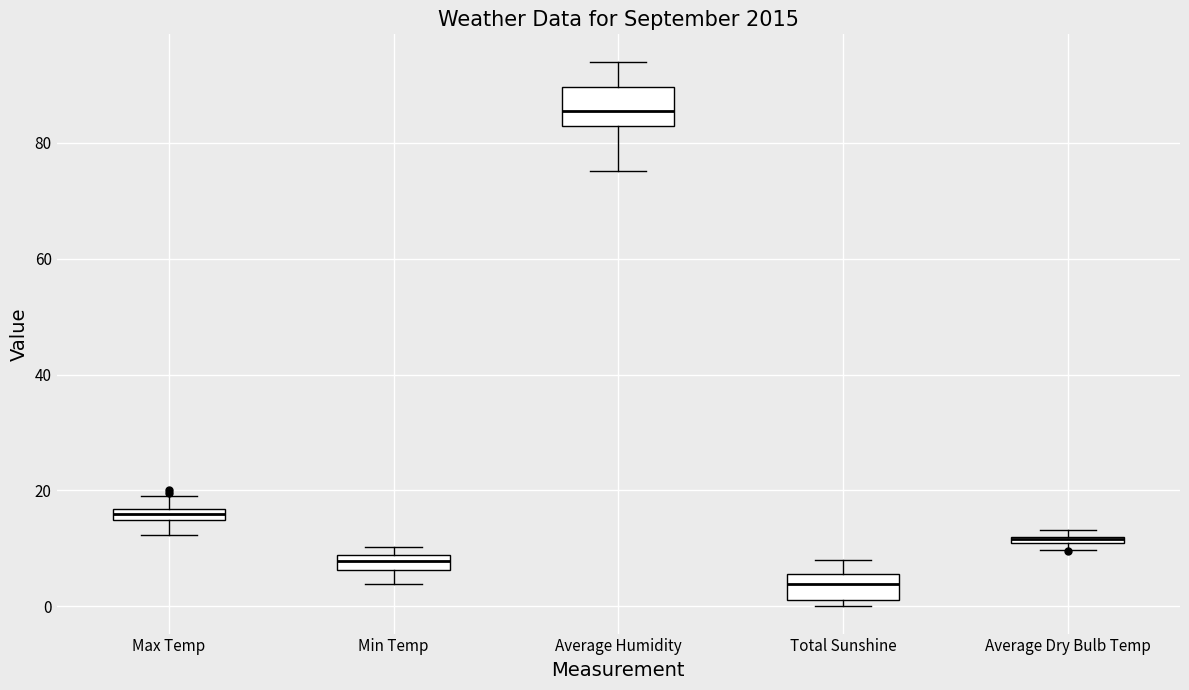

Comparing the boxes themselves (not the whiskers), which one is the tallest?

Average Humidity